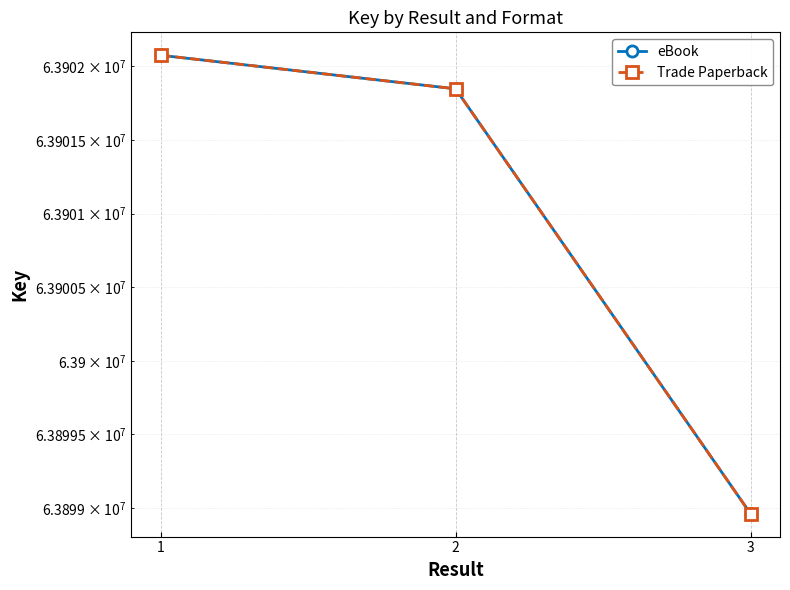

Which series has the widest spread of values?

eBook